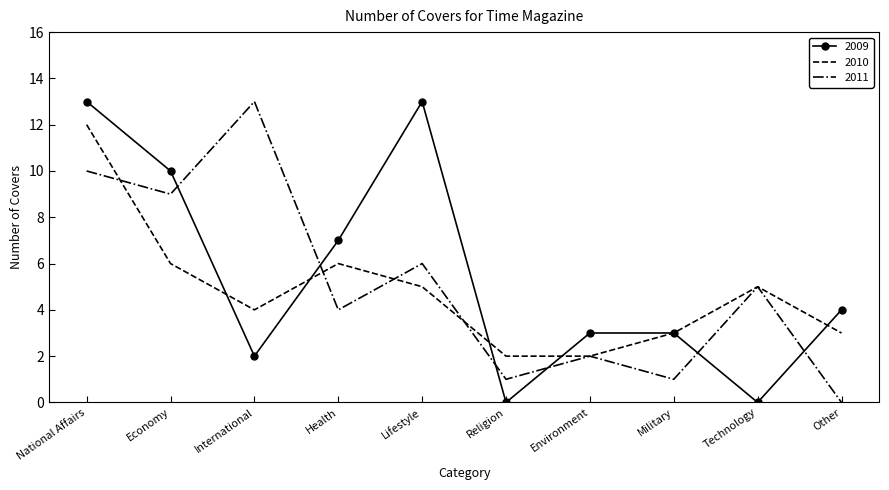

Is the value of 2009 at National Affairs greater than the value of 2011 at Economy?

Yes